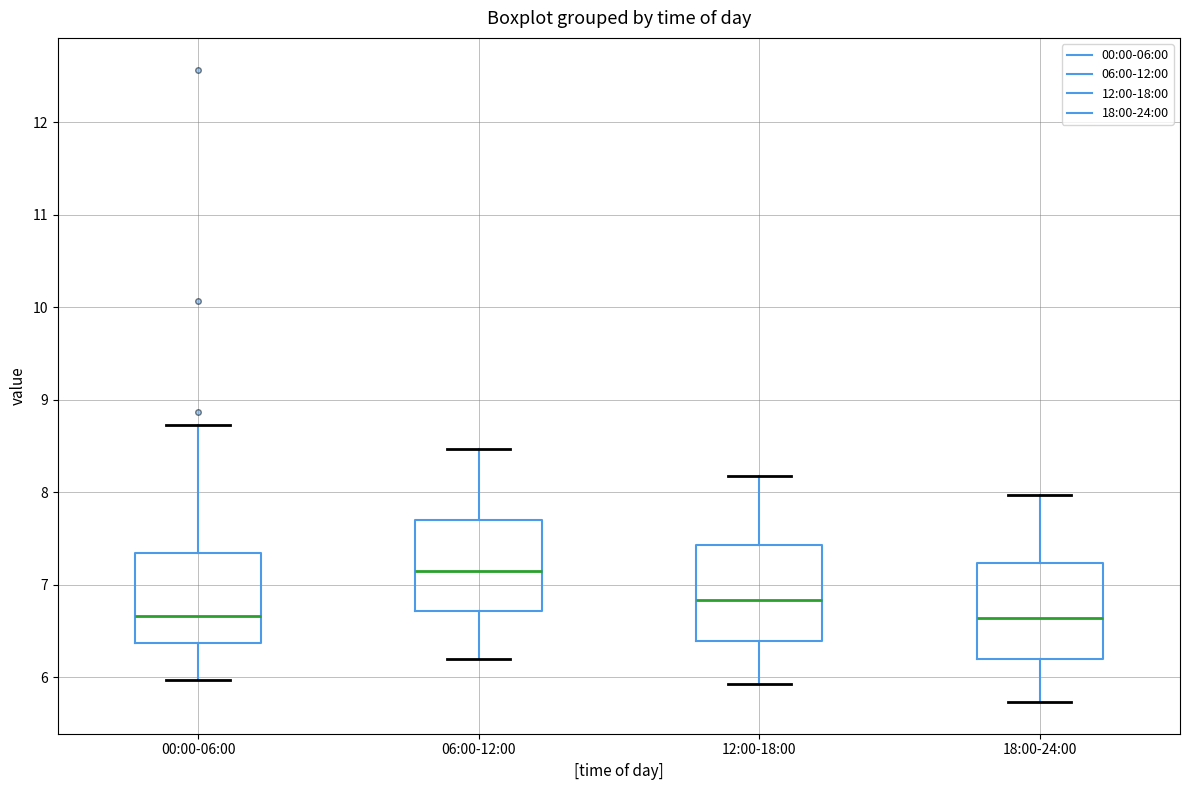

Which box's median line is the highest?

06:00-12:00